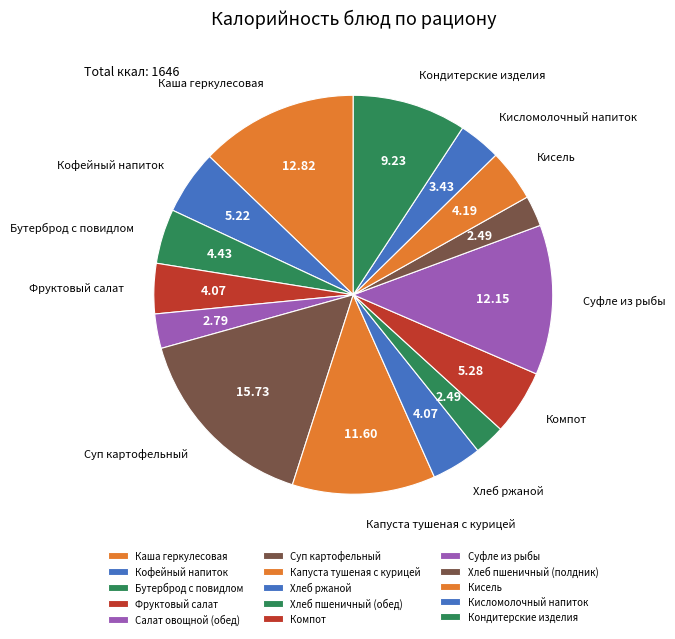

The Салат овощной (обед) slice represents 3% of the pie. True or false?

True